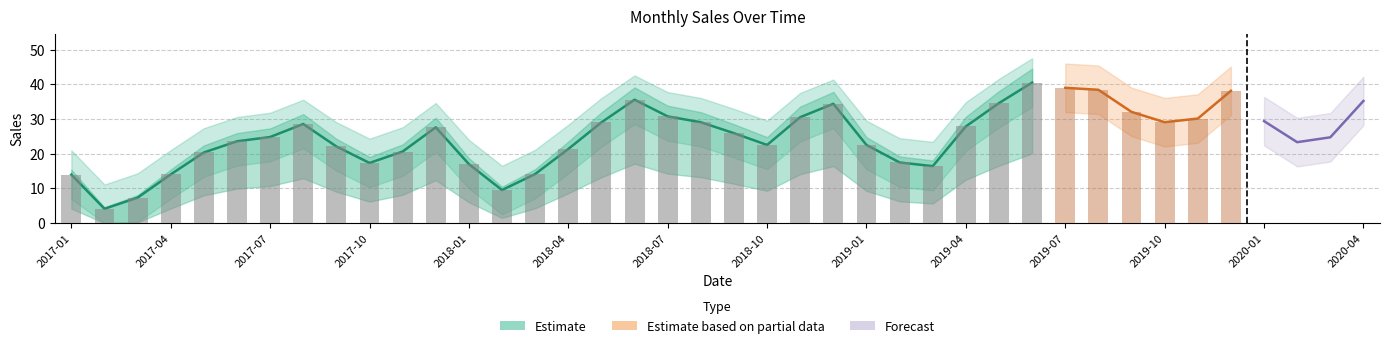

Rank the series at 2017-07 from lowest to highest value.

Sales_lower, Sales, Sales_upper